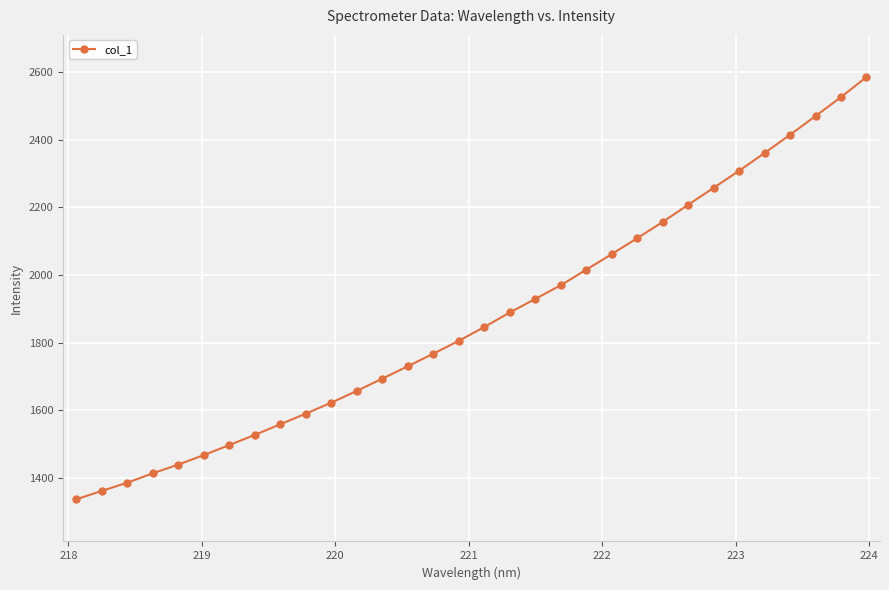

What is the value of the 13th point from the left?

1694.0